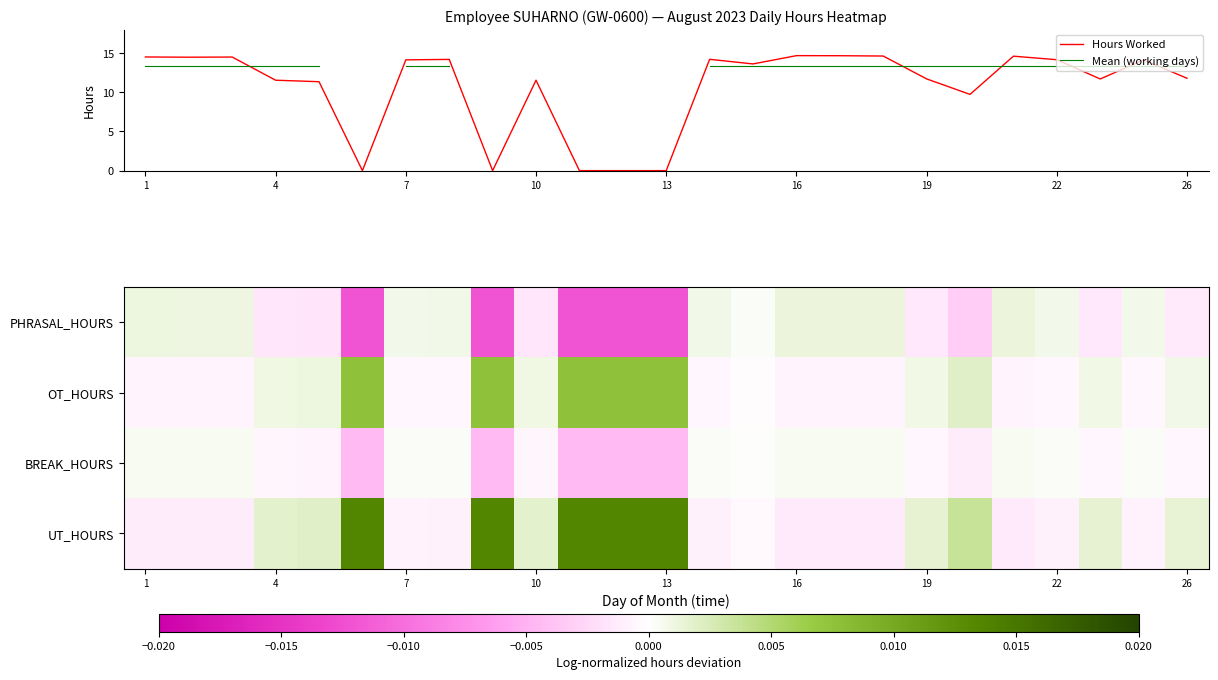

Is it true that Hours Worked equals 17.5 at 4?

False